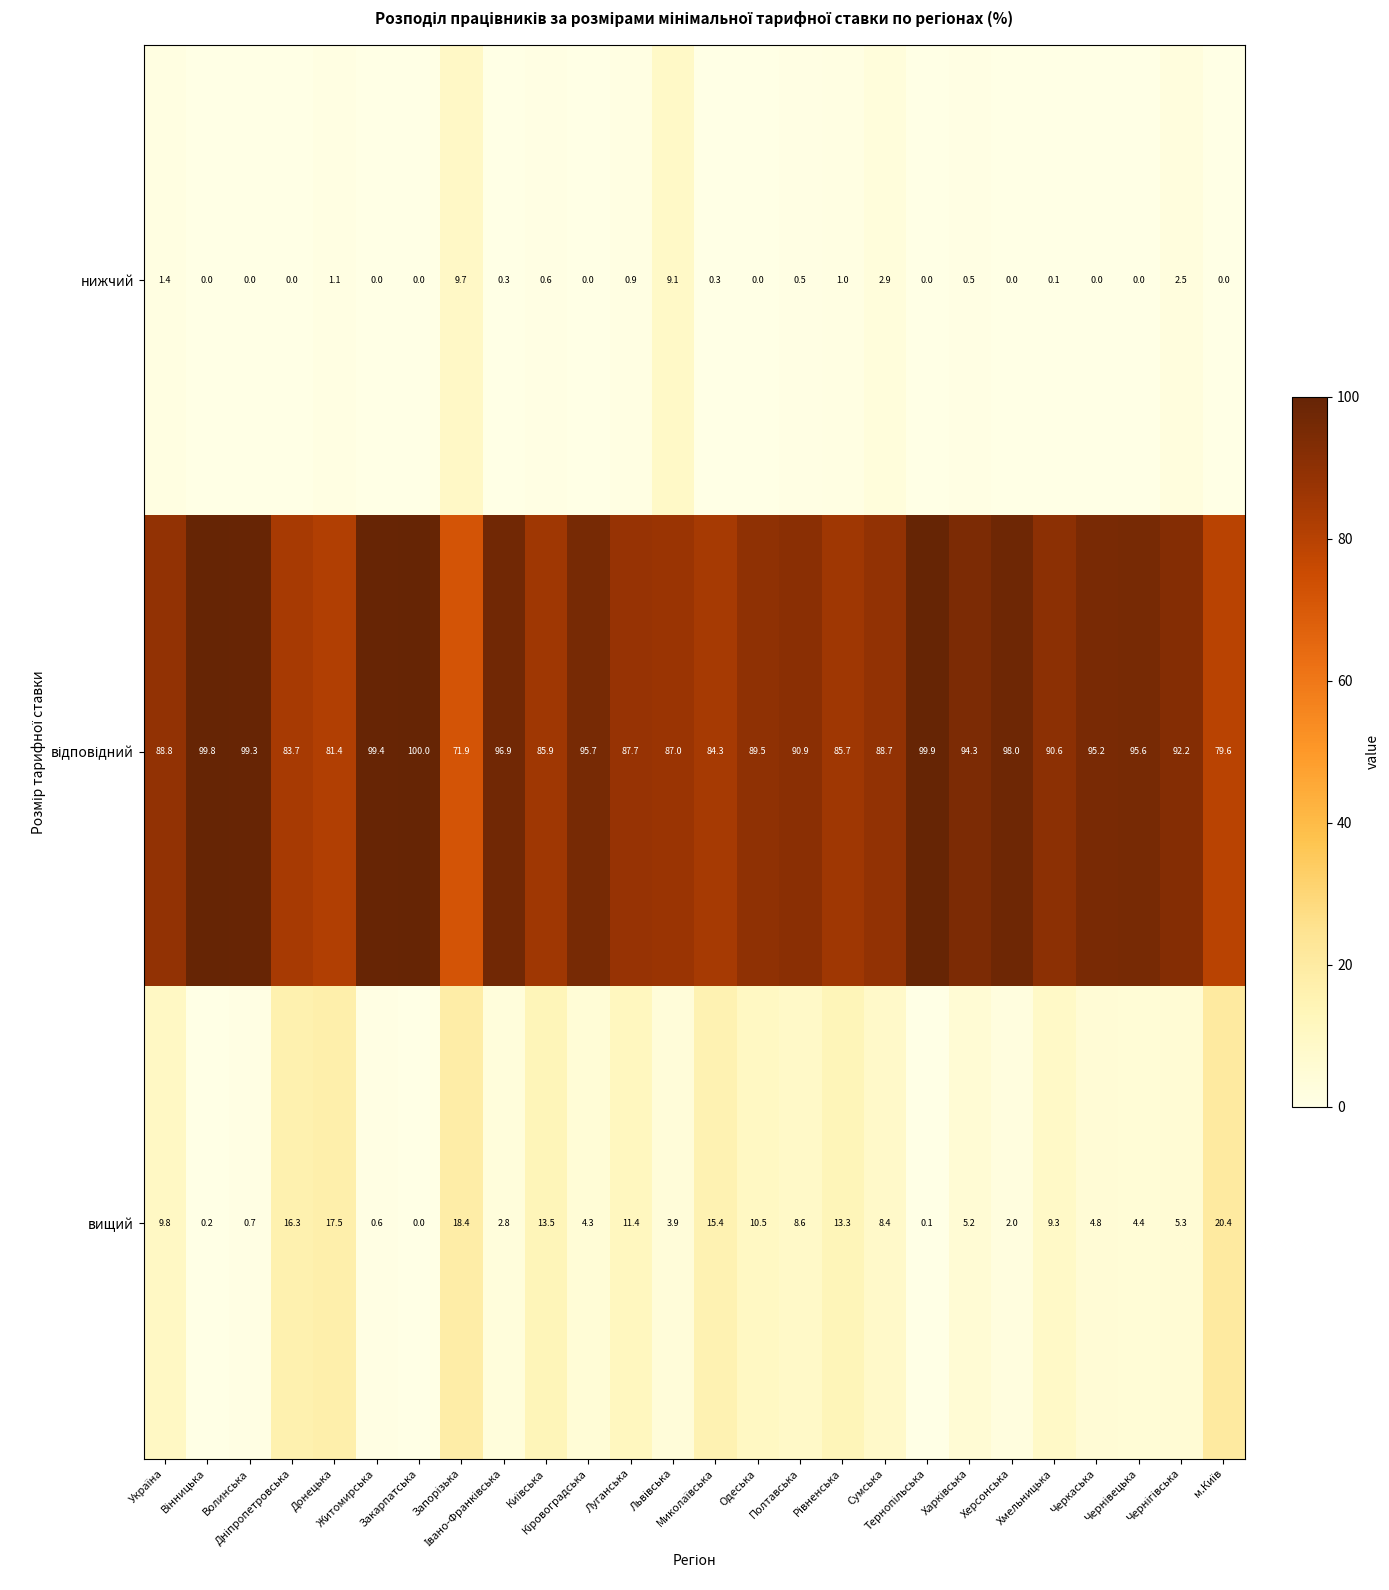

What is the difference between the maximum and minimum values in the нижчий series?

9.7